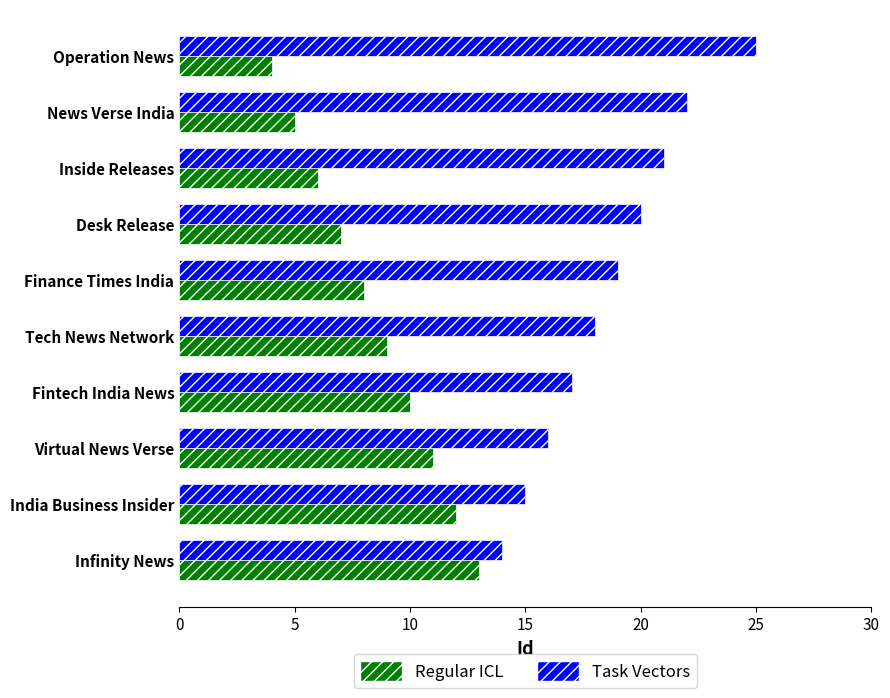

The value of Task Vectors at News Verse India is 14. True or false?

False